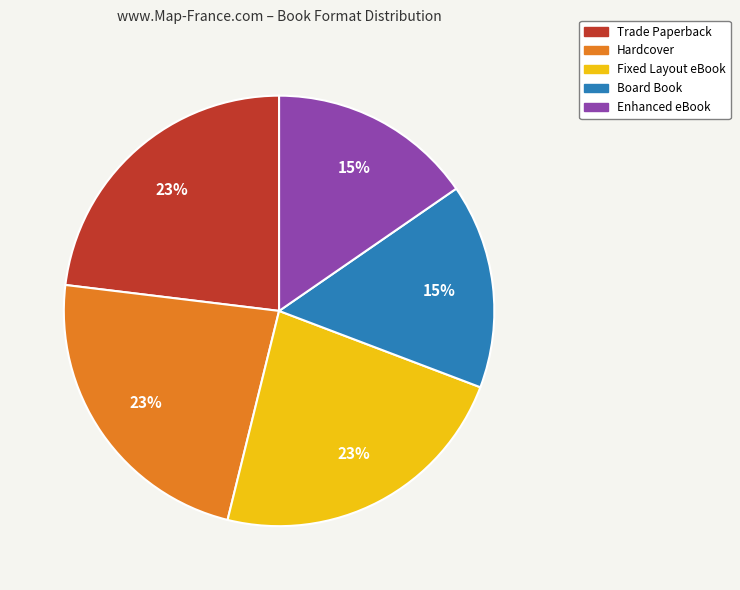

What percentage is the Board Book slice, to the nearest percent?

15%